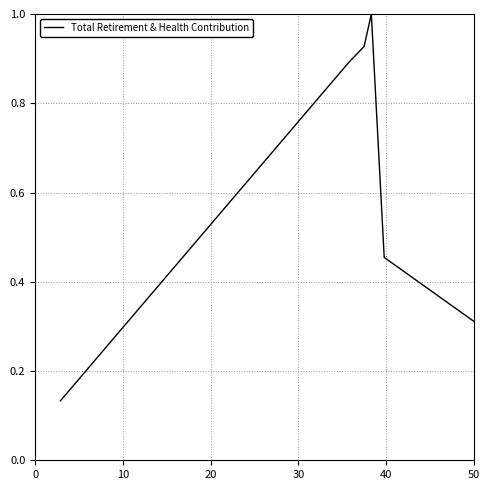

True or false: there are more than 0 points higher than both neighbors.

True